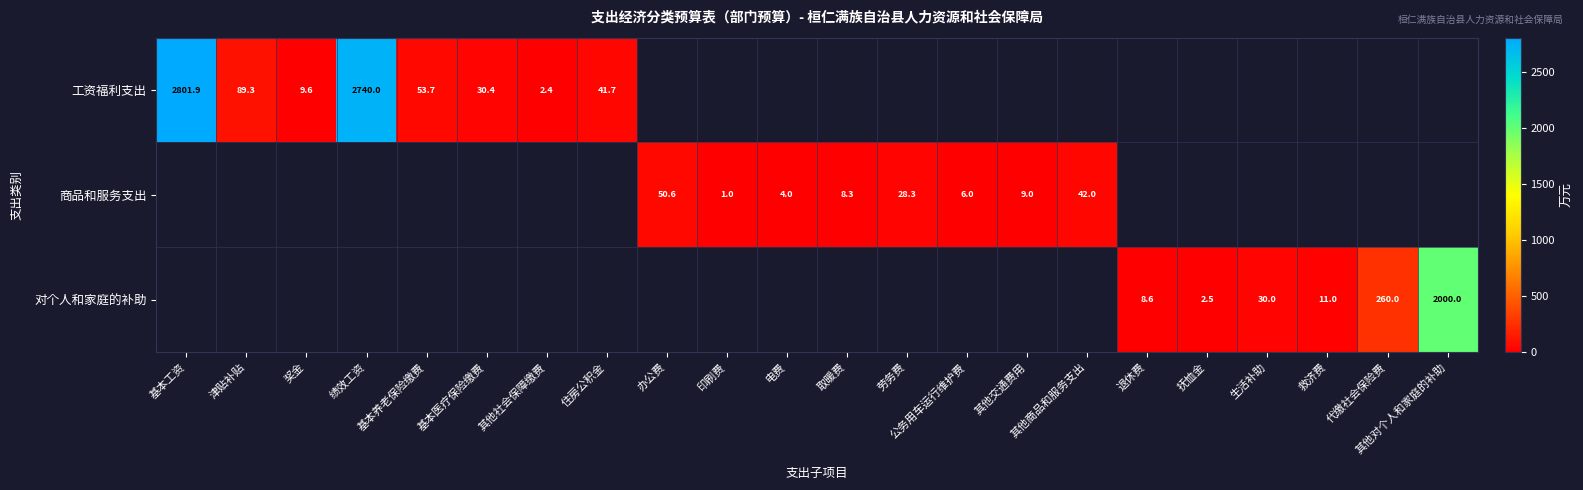

List the series in order of their overall mean, lowest first.

商品和服务支出, 对个人和家庭的补助, 工资福利支出